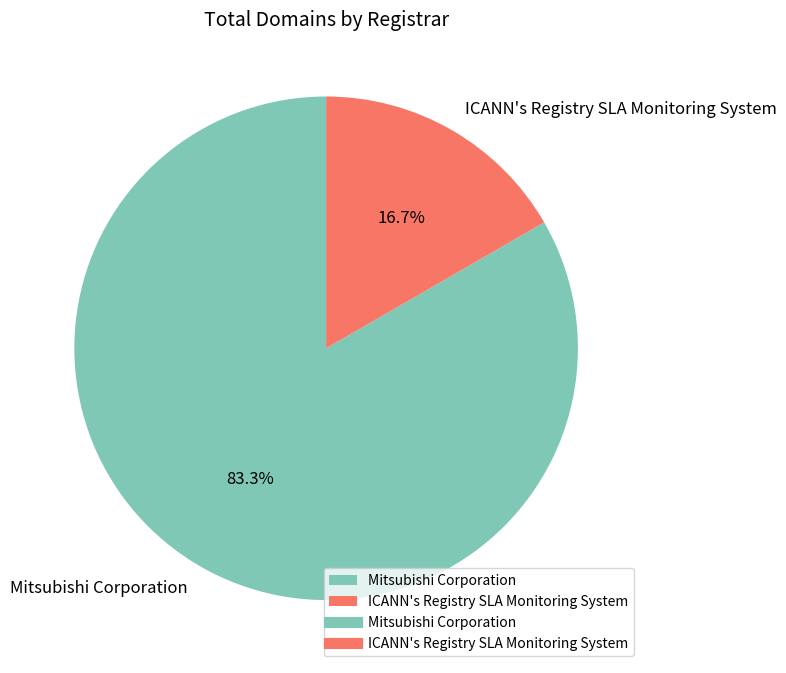

What portion of the pie excludes ICANN's Registry SLA Monitoring System?

83.3%